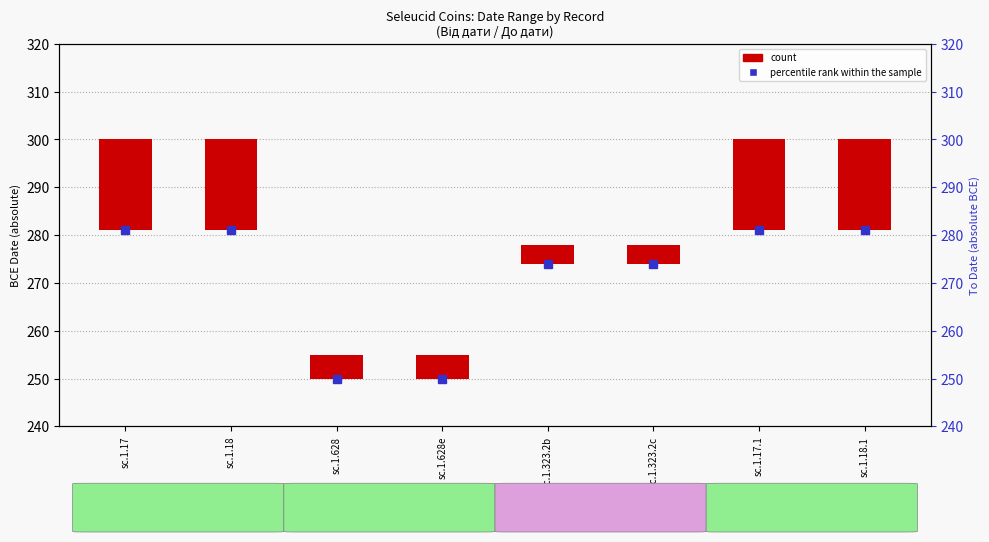

The value of count at sc.1.628e is 5. True or false?

True